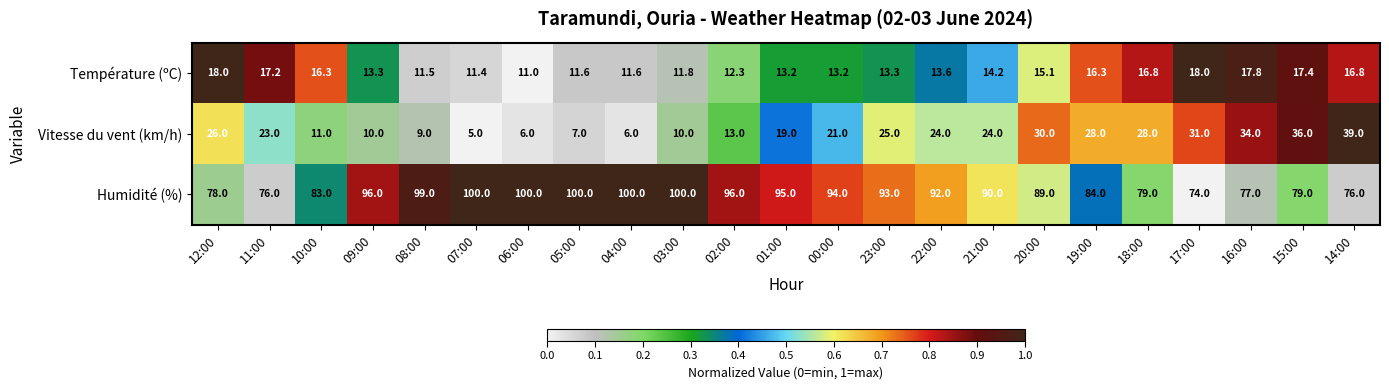

What is the sum of all Température (ºC) values?

331.7